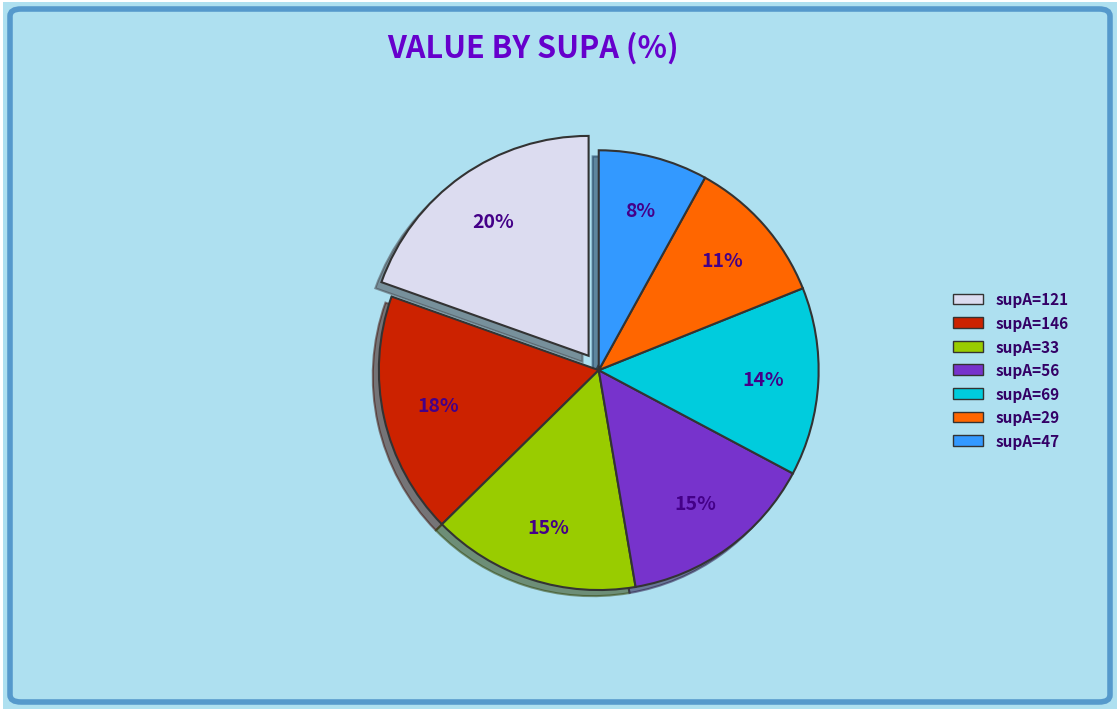

How many slices are in this pie chart?

7